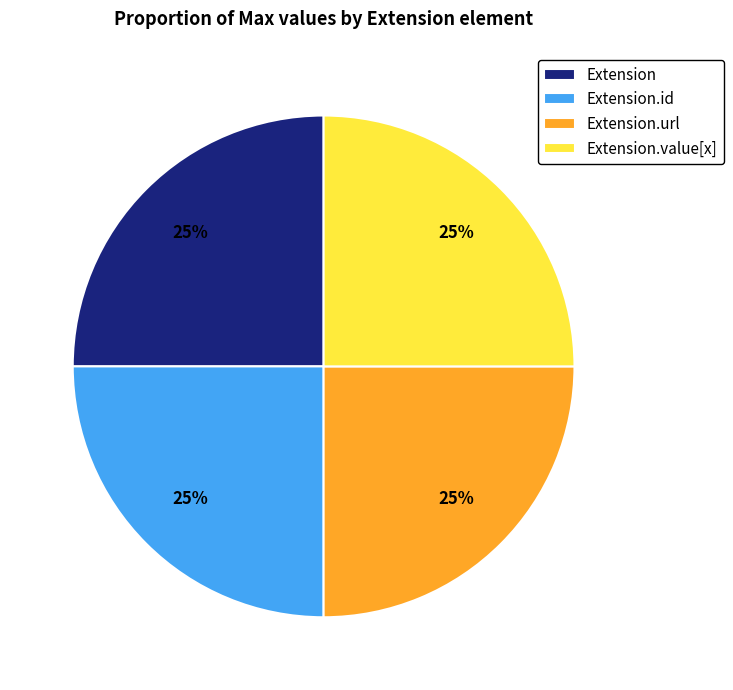

To the nearest percent, what is the combined percentage of Extension.value[x] and Extension?

50%